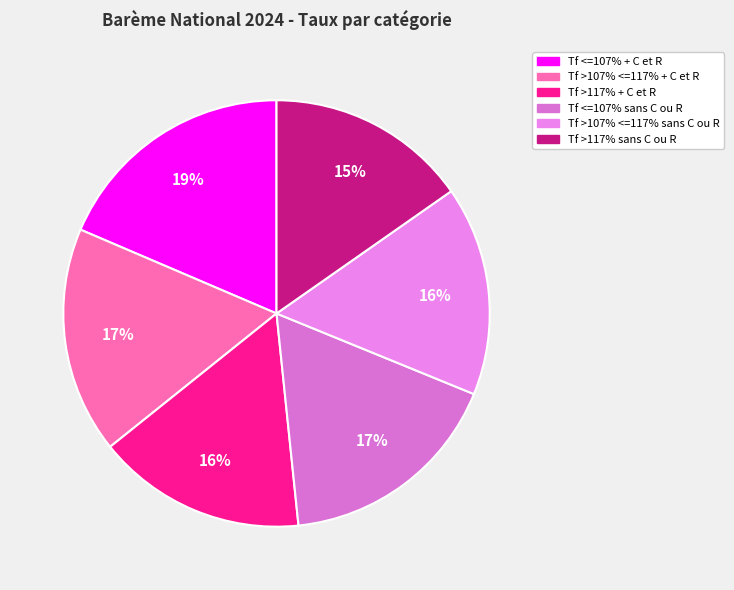

How many segments does this pie chart have?

6